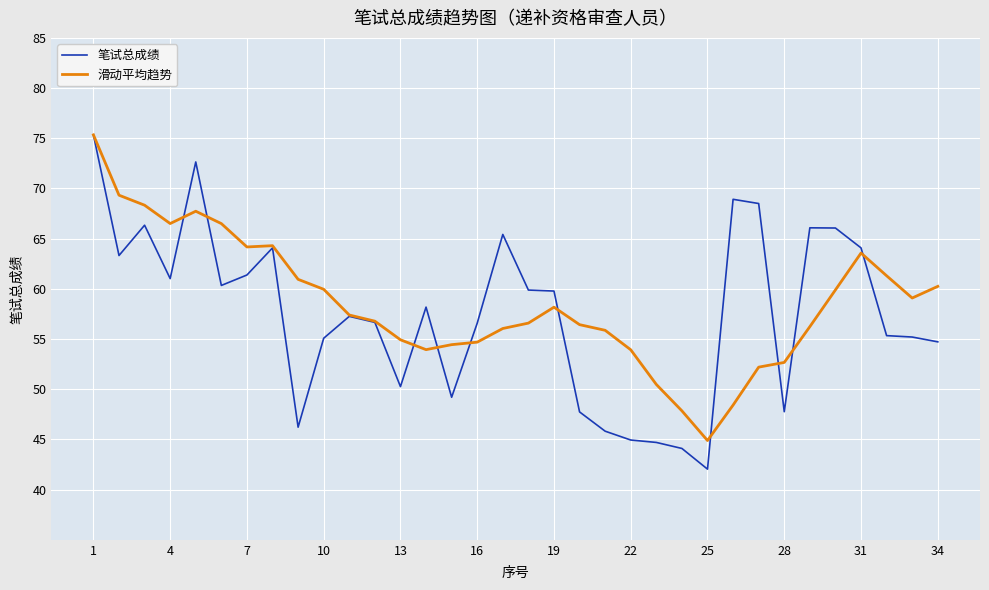

List the series in order of their overall mean, lowest first.

笔试总成绩, 滑动平均趋势